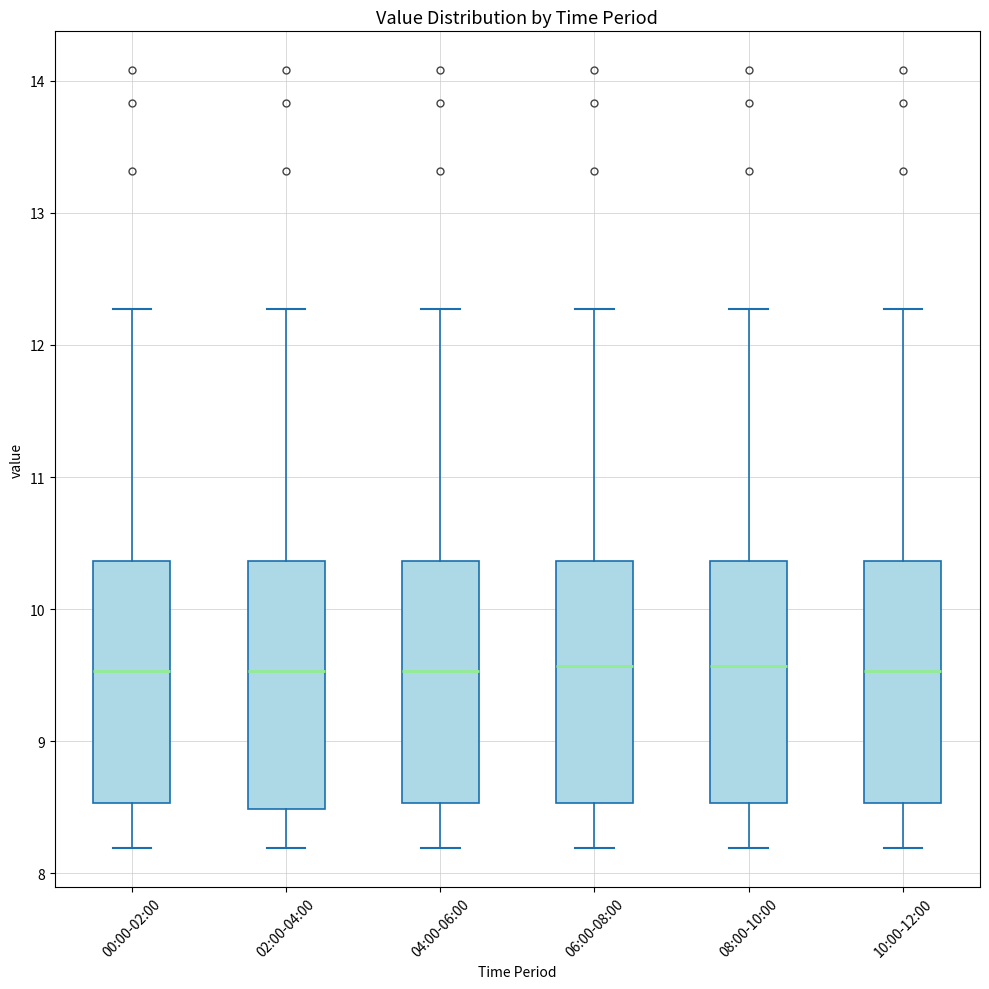

Where does the upper whisker of the box for 04:00-06:00 end on the y-axis? The values are not printed on the chart, so give them approximately, as read against the axis.

12.3